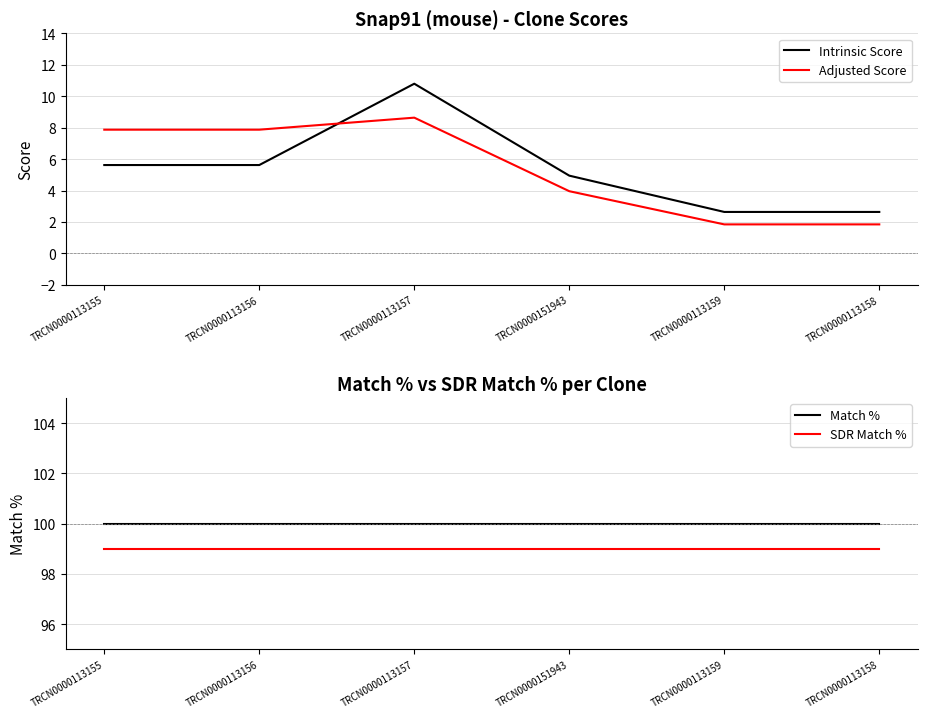

What is the sum of the Intrinsic Score values at TRCN0000151943 and TRCN0000113158?

7.6